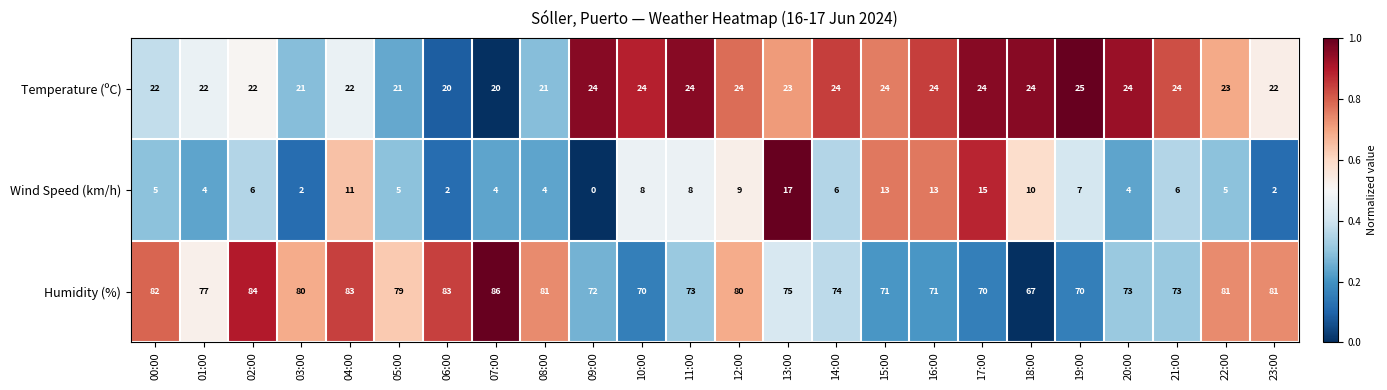

What value does the Temperature (ºC) series have at 01:00?

22